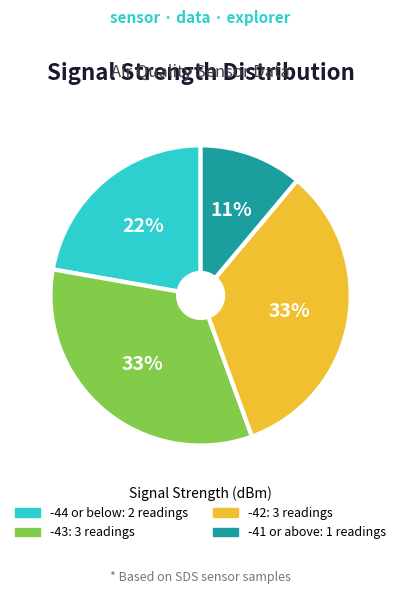

How many slices are in this pie chart?

4